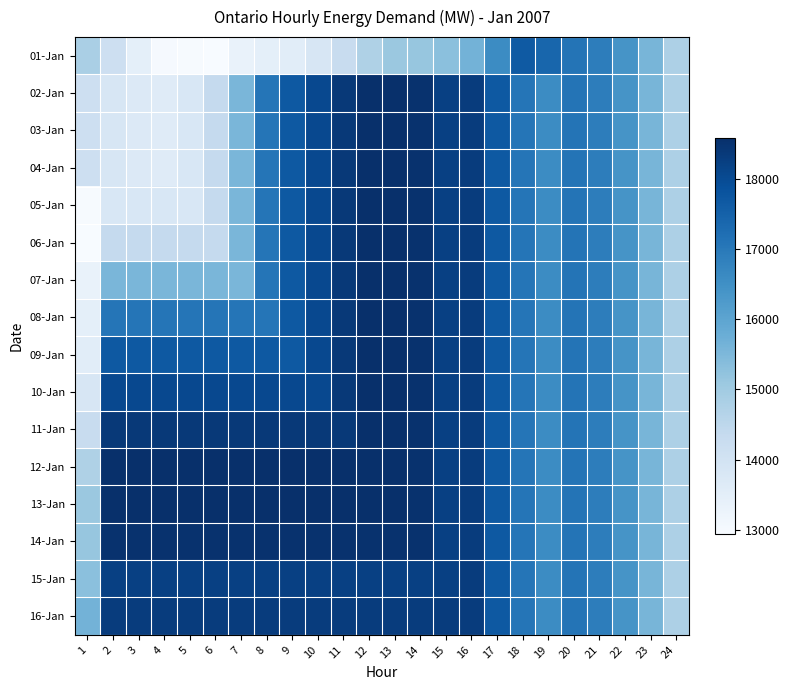

What is the spread (max minus min) of values at 8?

5117